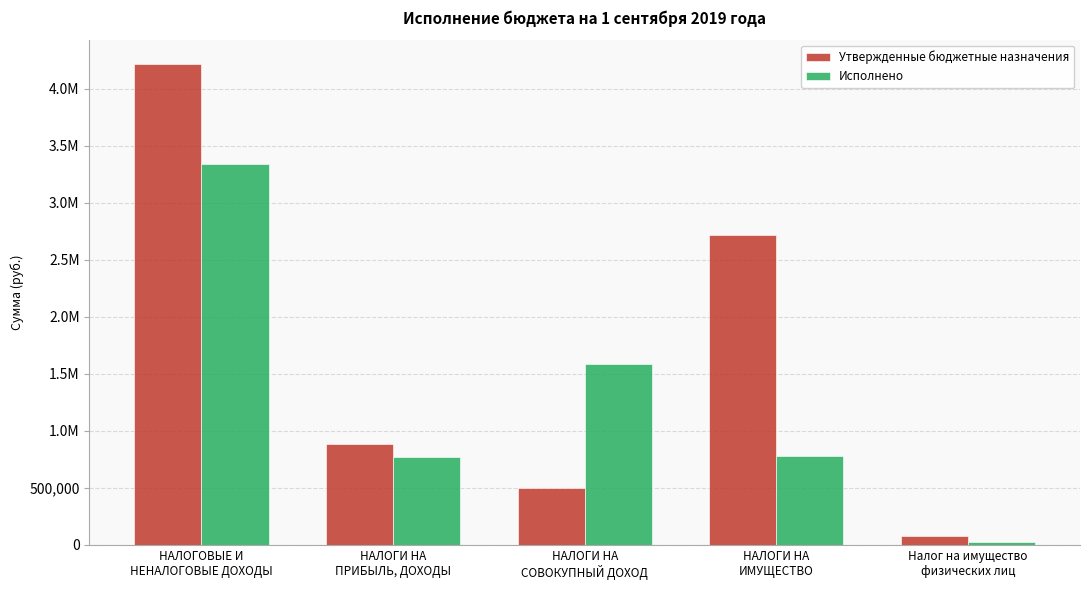

At which category is the sum across all series the highest?

НАЛОГОВЫЕ И
НЕНАЛОГОВЫЕ ДОХОДЫ